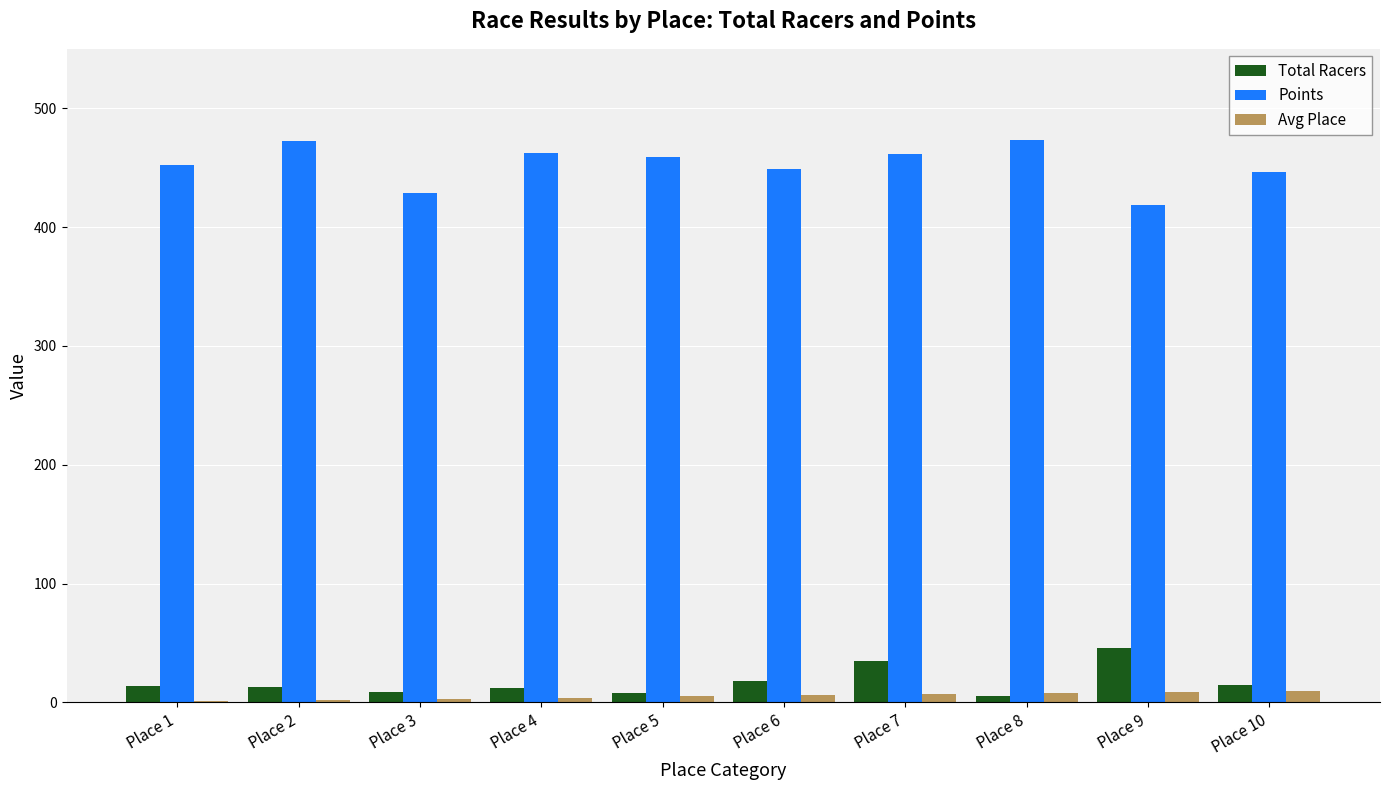

What is the average value of the Points series?

452.3